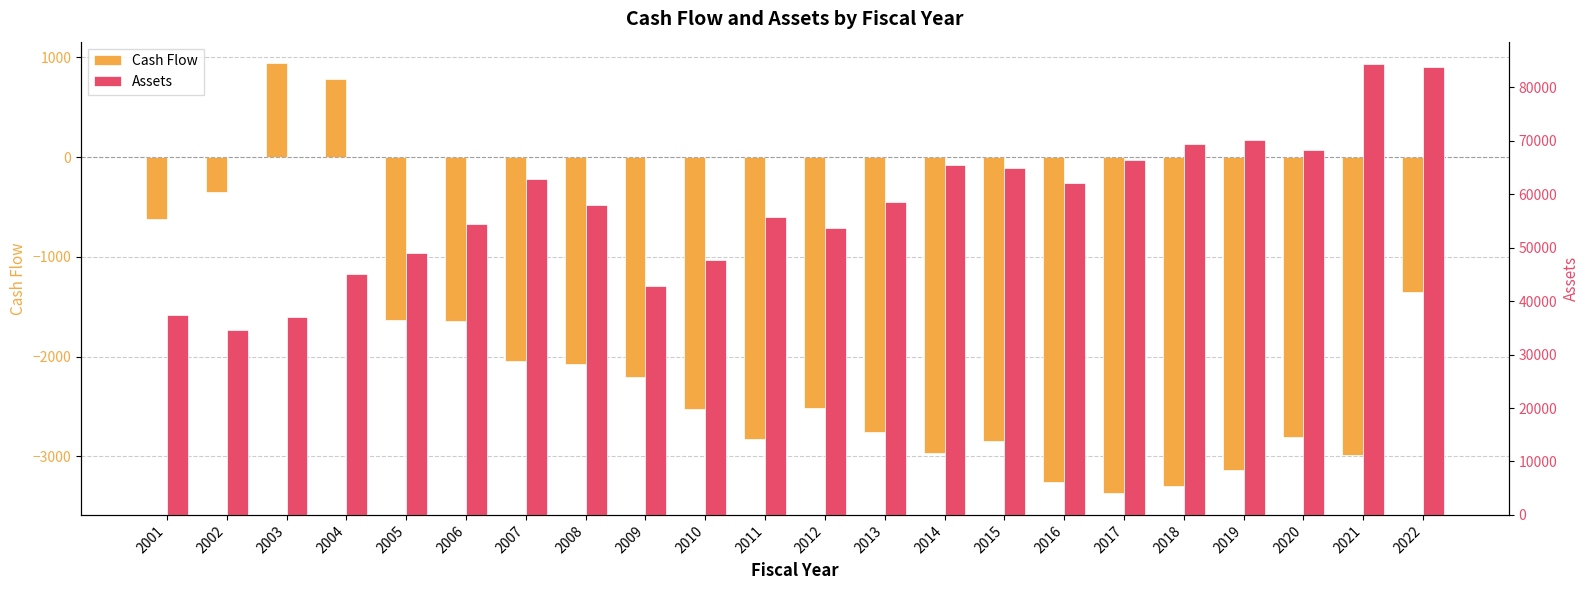

The value of Assets at 2006 is 54343.2. True or false?

True